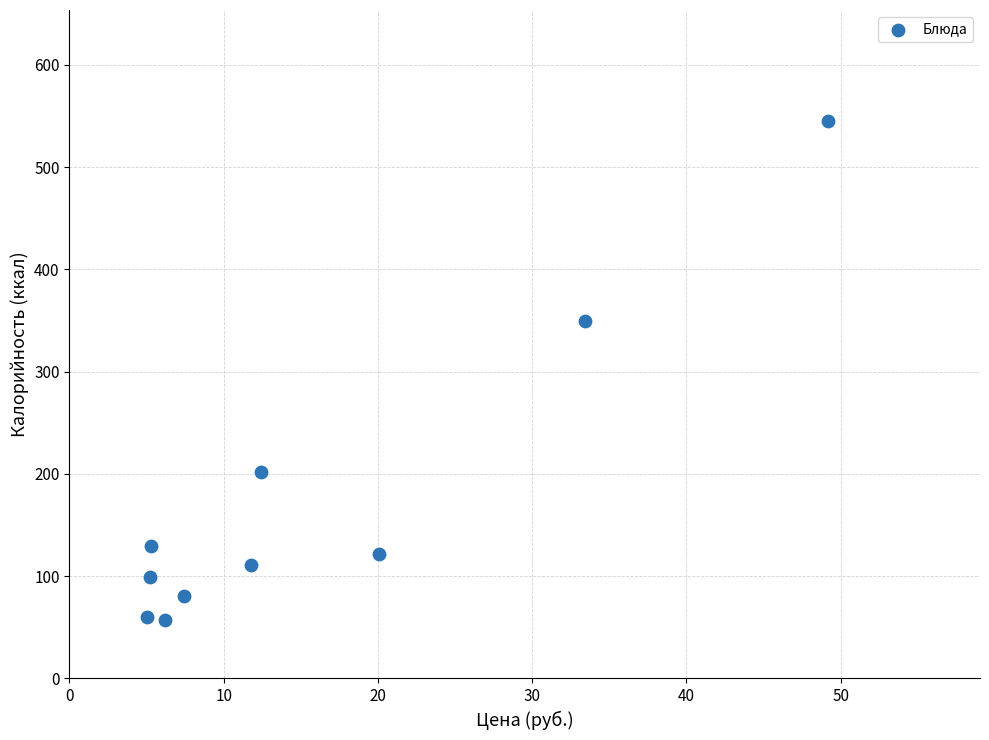

What is the range of X values (max minus min)?

44.2